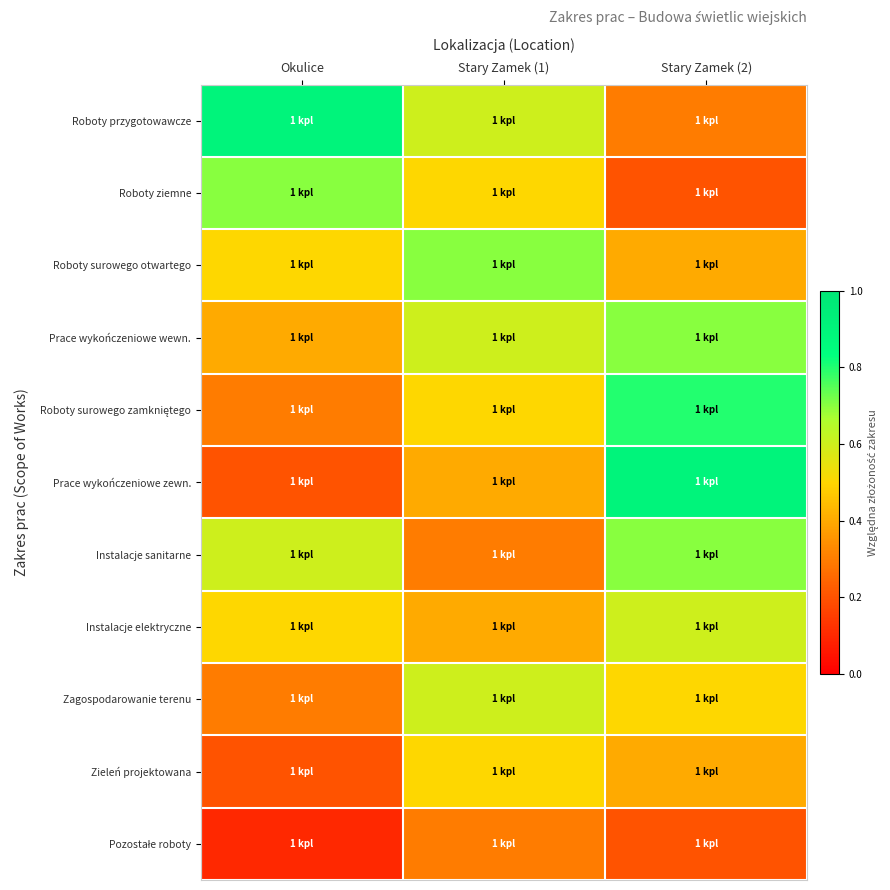

Rank the series by their maximum value, from highest to lowest.

Roboty przygotowawcze, Prace wykończeniowe zewn., Roboty surowego zamkniętego, Roboty ziemne, Roboty surowego otwartego, Prace wykończeniowe wewn., Instalacje sanitarne, Instalacje elektryczne, Zagospodarowanie terenu, Zieleń projektowana, Pozostałe roboty